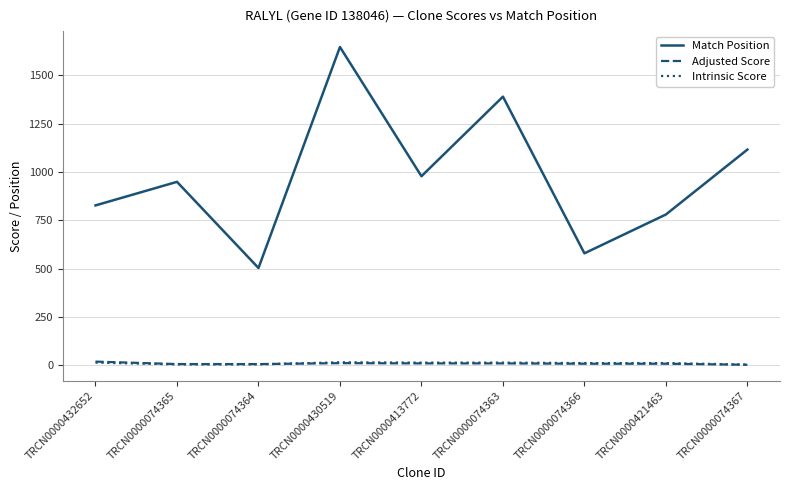

What is the lowest value of the Intrinsic Score series?

3.0